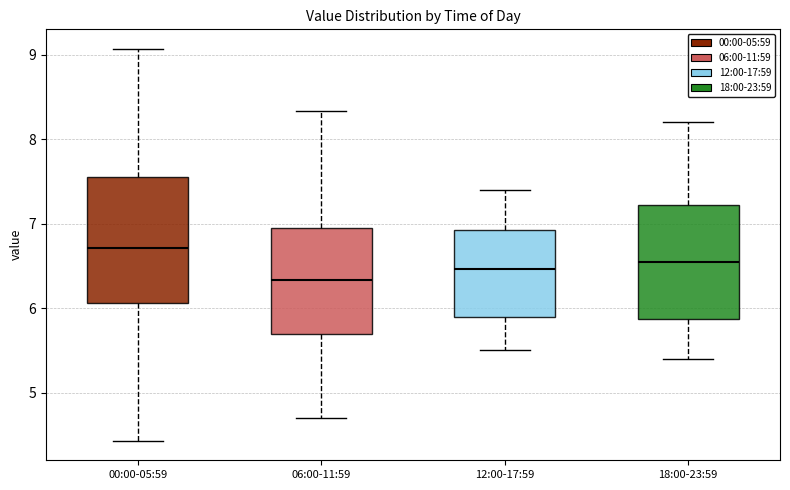

Reading left to right, read every box against the y-axis: the position of its median line, the range the box covers, and the ends of its whiskers. The values are not printed on the chart, so give them approximately, as read against the axis.

00:00-05:59: median 6.7, box 6.1 to 7.5, whiskers 4.4 to 9.1
06:00-11:59: median 6.3, box 5.7 to 6.9, whiskers 4.7 to 8.3
12:00-17:59: median 6.5, box 5.9 to 6.9, whiskers 5.5 to 7.4
18:00-23:59: median 6.6, box 5.9 to 7.2, whiskers 5.4 to 8.2